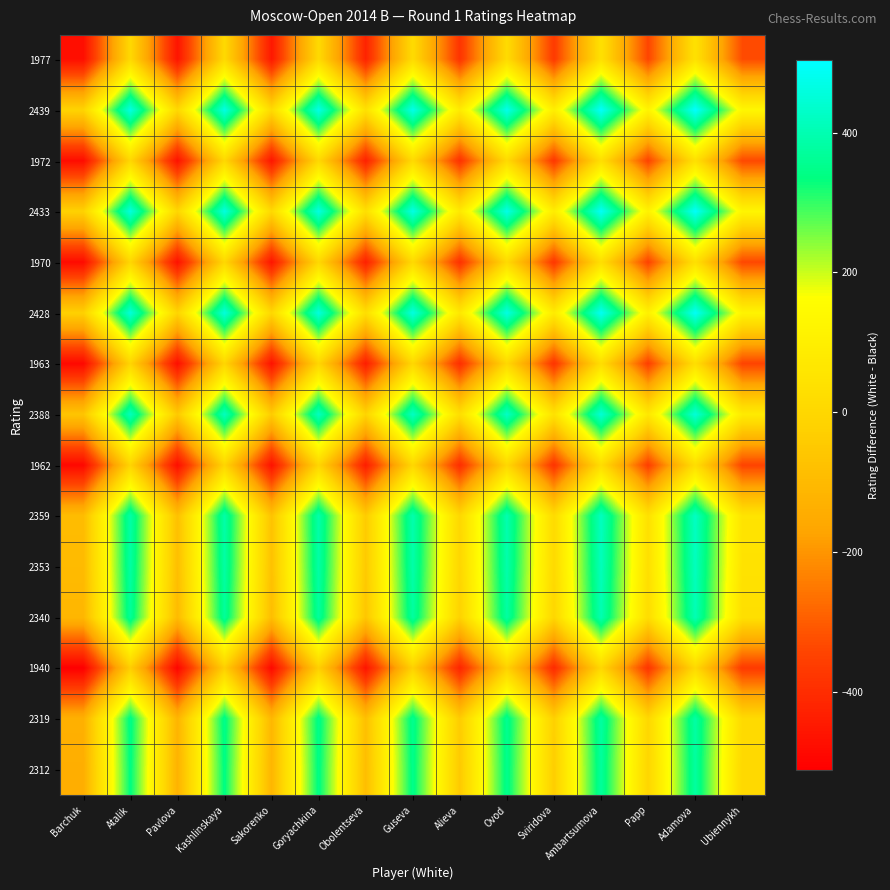

Which has a higher value, Ovod or Pavlova?

Ovod